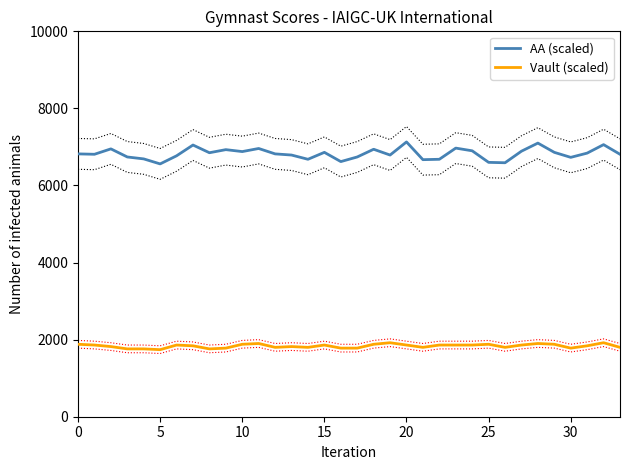

Rank the series at 17 from highest to lowest value.

AA (scaled), Vault (scaled)